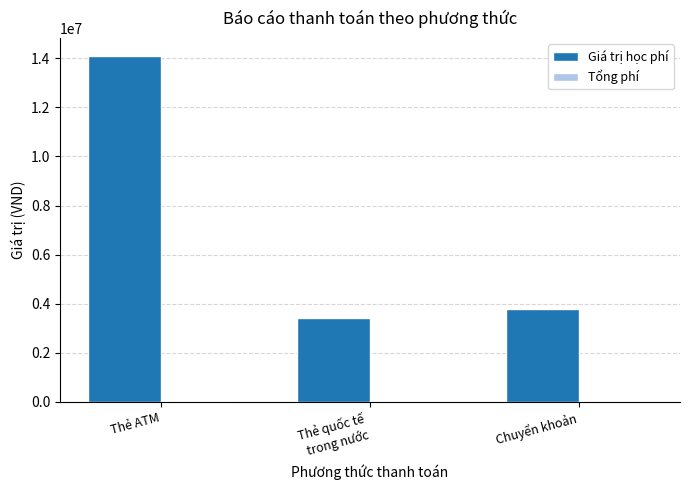

The Giá trị học phí series shows 3784000 at Chuyển khoản. True or false?

True